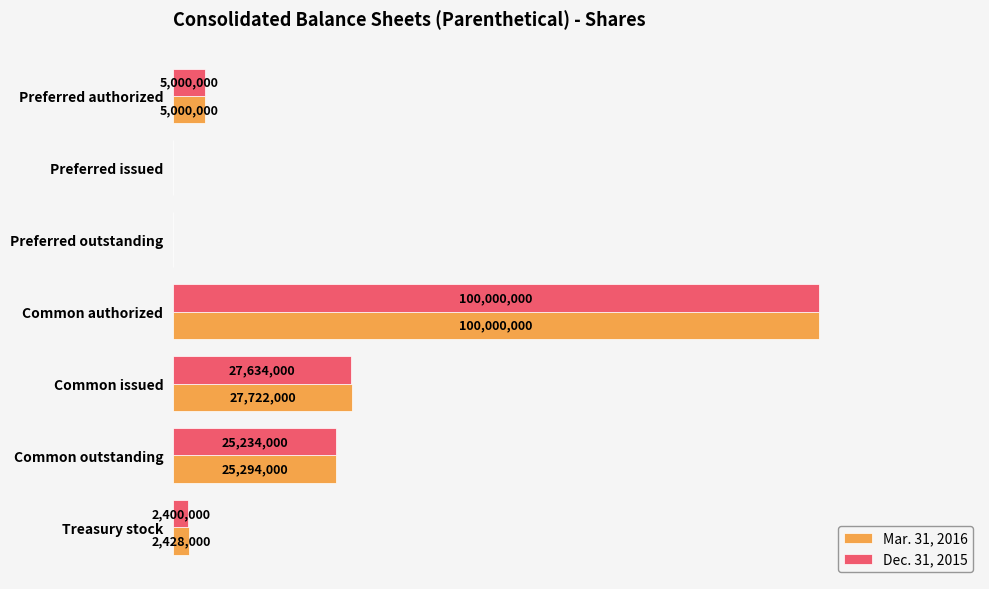

Which series has the largest total across all categories?

Mar. 31, 2016